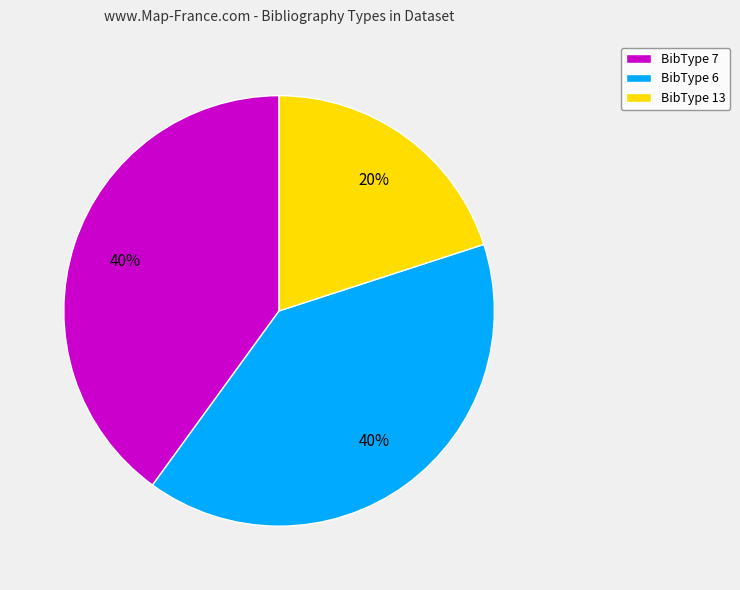

Between BibType 13 and BibType 7, which is larger?

BibType 7